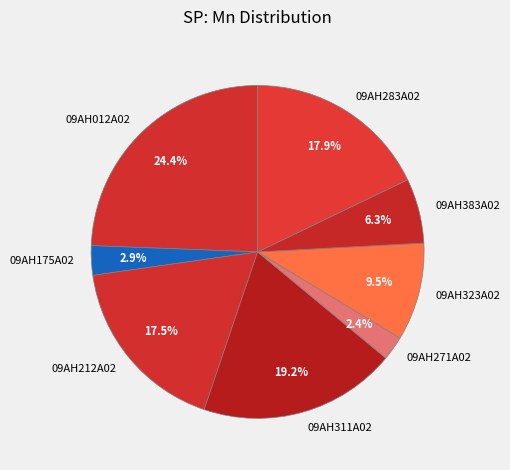

What is the ratio of the value at 09AH323A02 to the value at 09AH271A02?

4.0